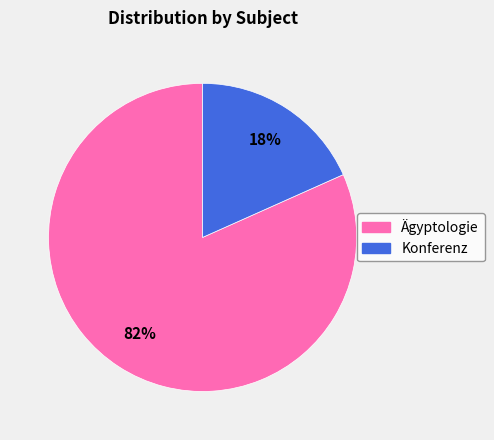

Rank the categories by value from lowest to highest.

Konferenz, Ägyptologie